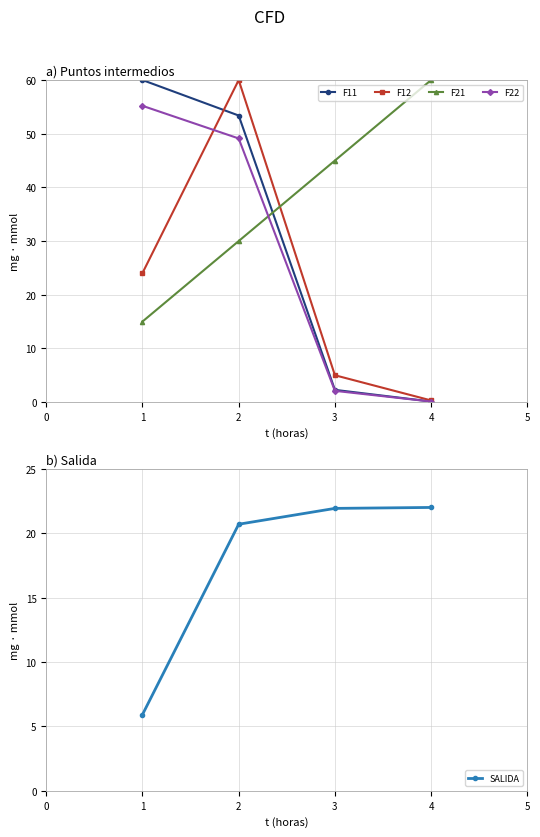

Which category has the lowest value in the F12 series?

4